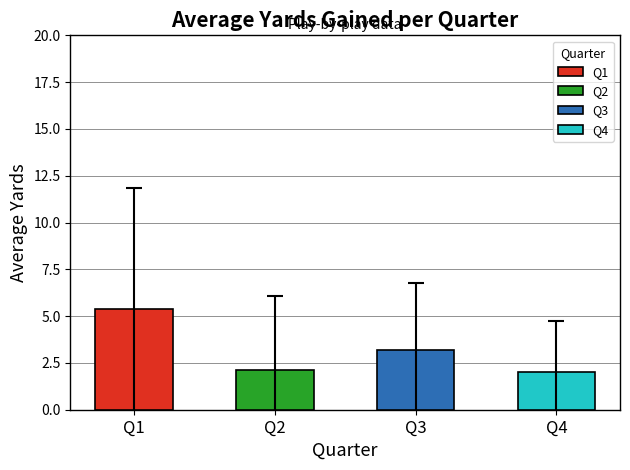

What is the value of the 1st bar from the left?

5.4